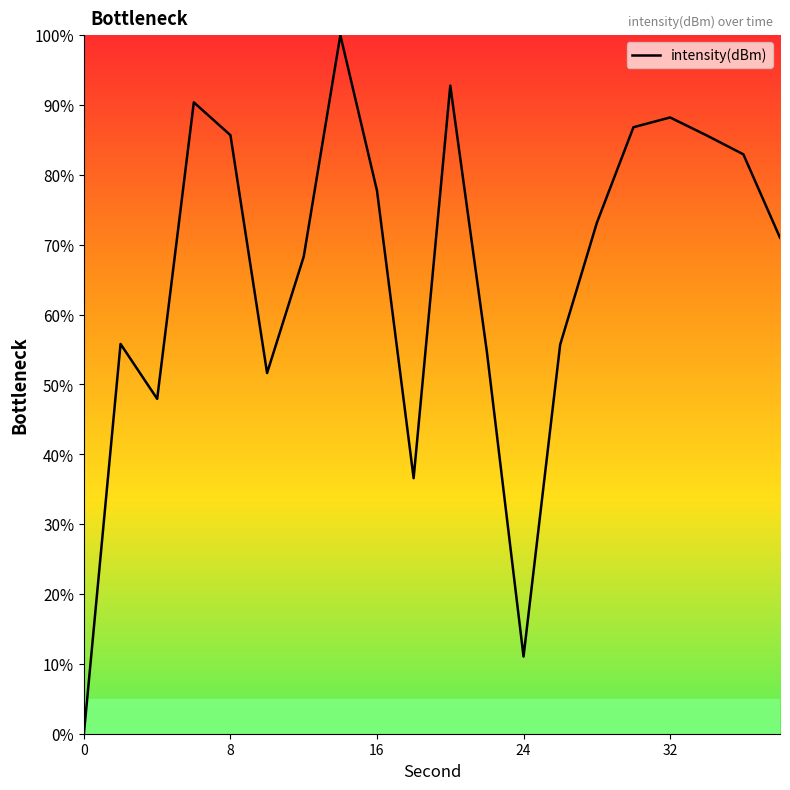

What is the maximum value shown in the chart?

100.0